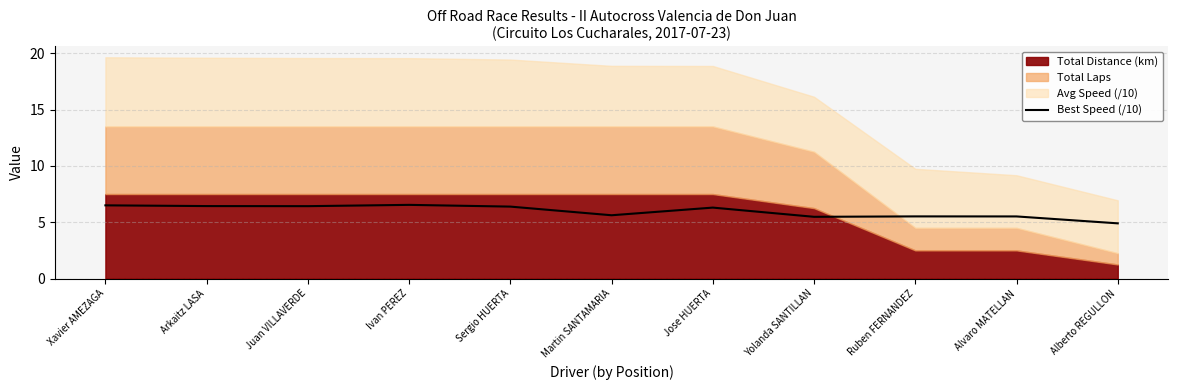

How many values are below 6?

5